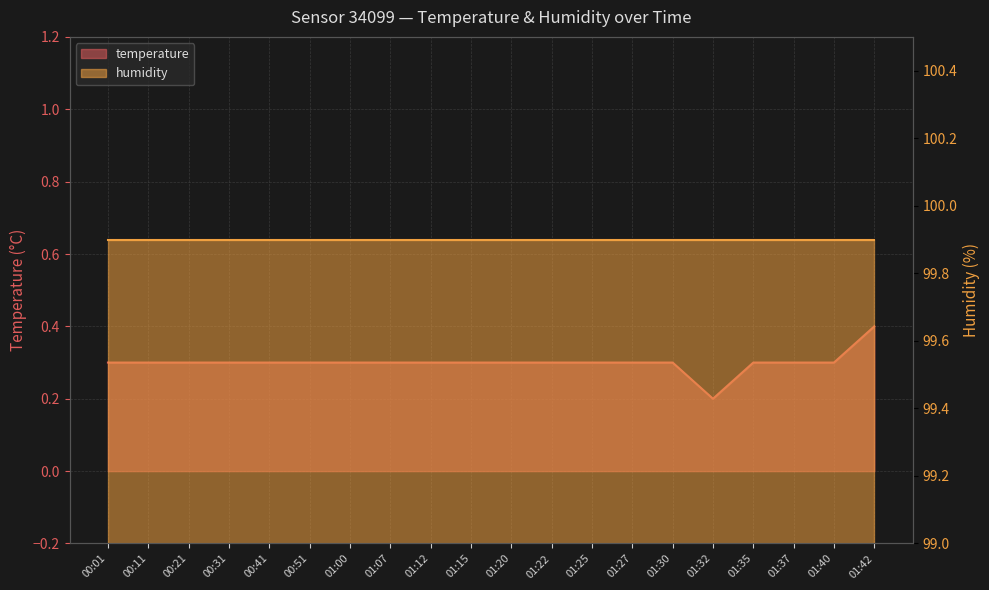

What position from the right is 00:41?

16